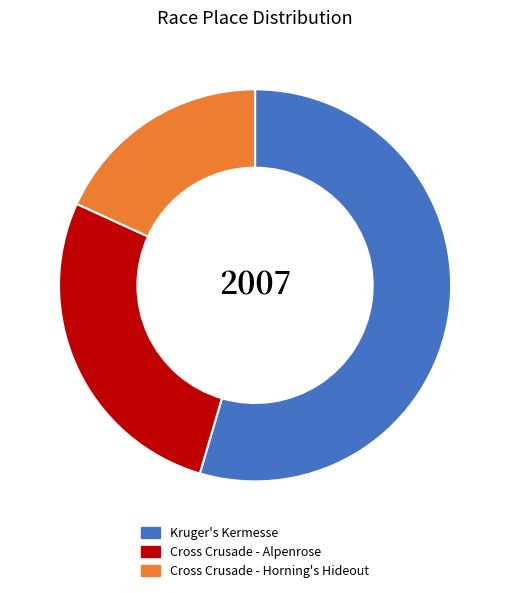

What is the ratio of the value at Cross Crusade - Horning's Hideout to the value at Cross Crusade - Alpenrose?

0.7